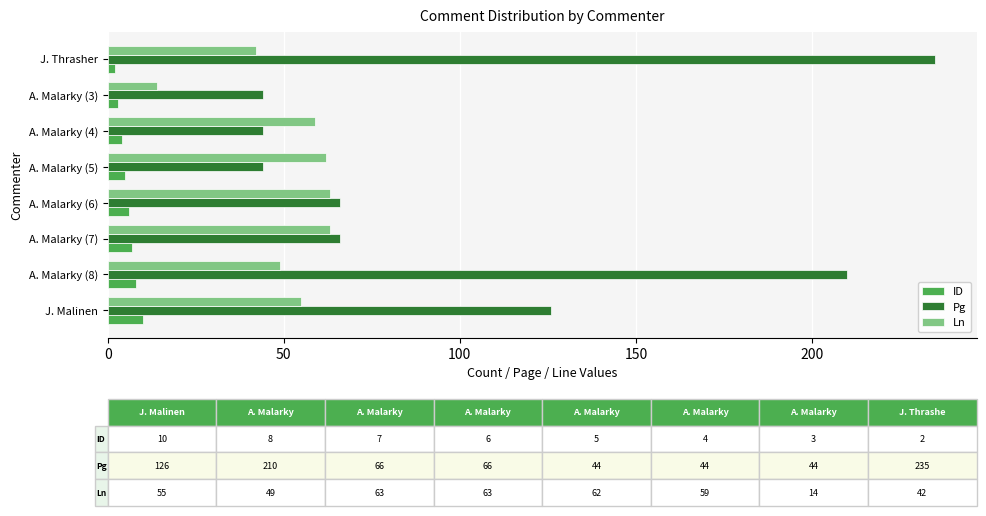

Which category has the lowest value in the Ln series?

A. Malarky (3)